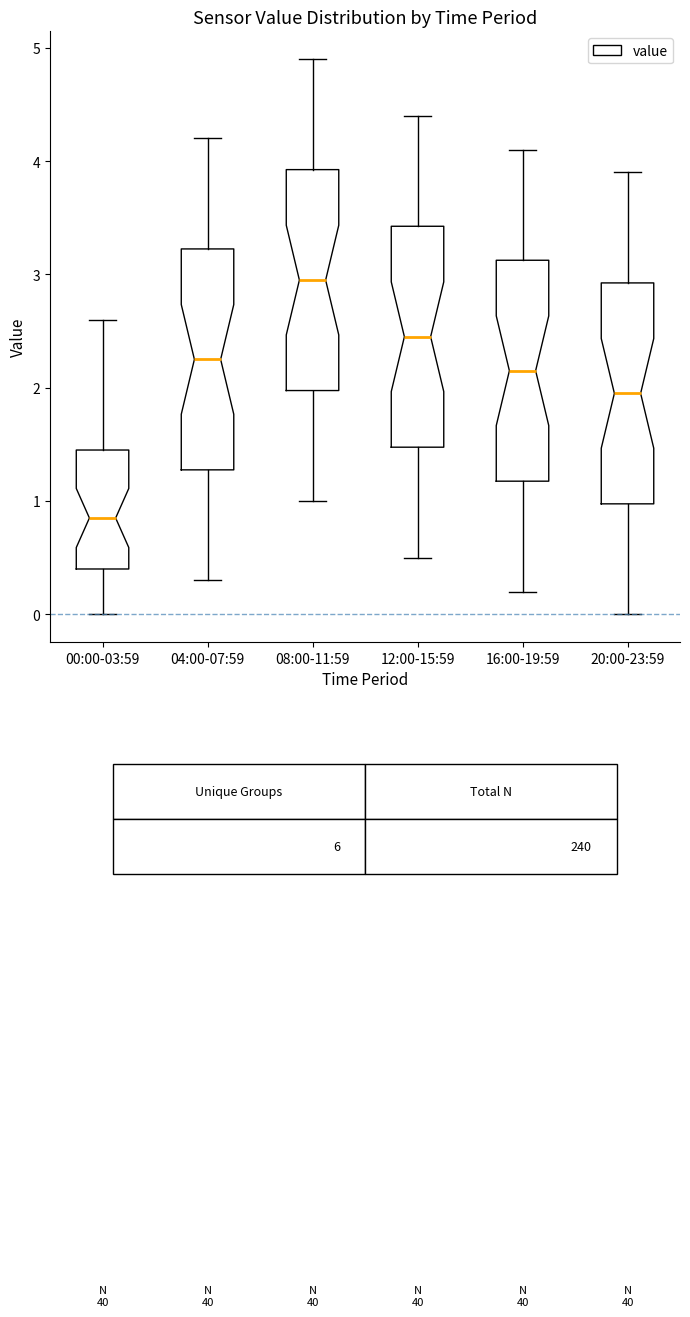

Which box's median line is the highest?

08:00-11:59